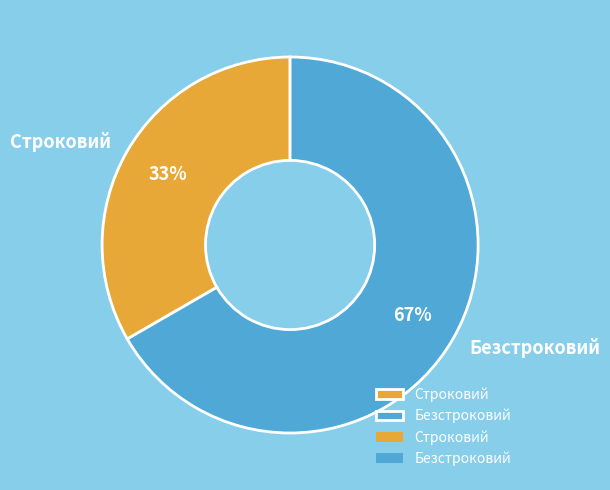

Rank the categories by value from highest to lowest.

Безстроковий, Строковий